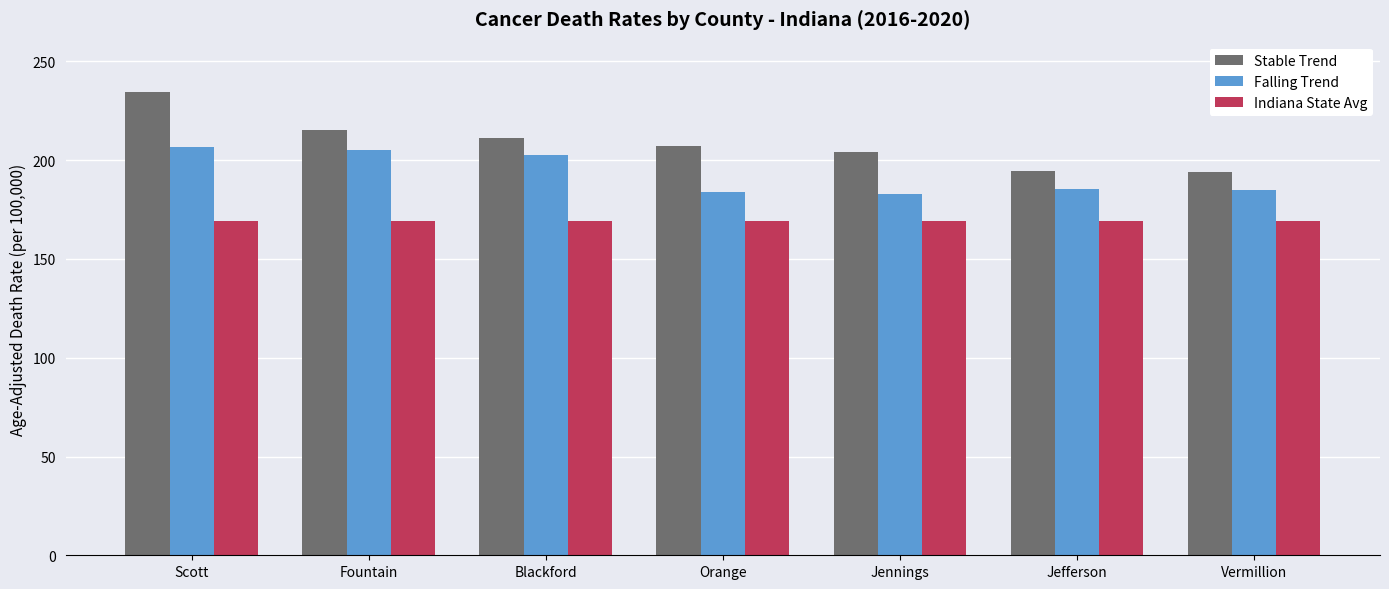

Which series has the widest spread of values?

Stable Trend